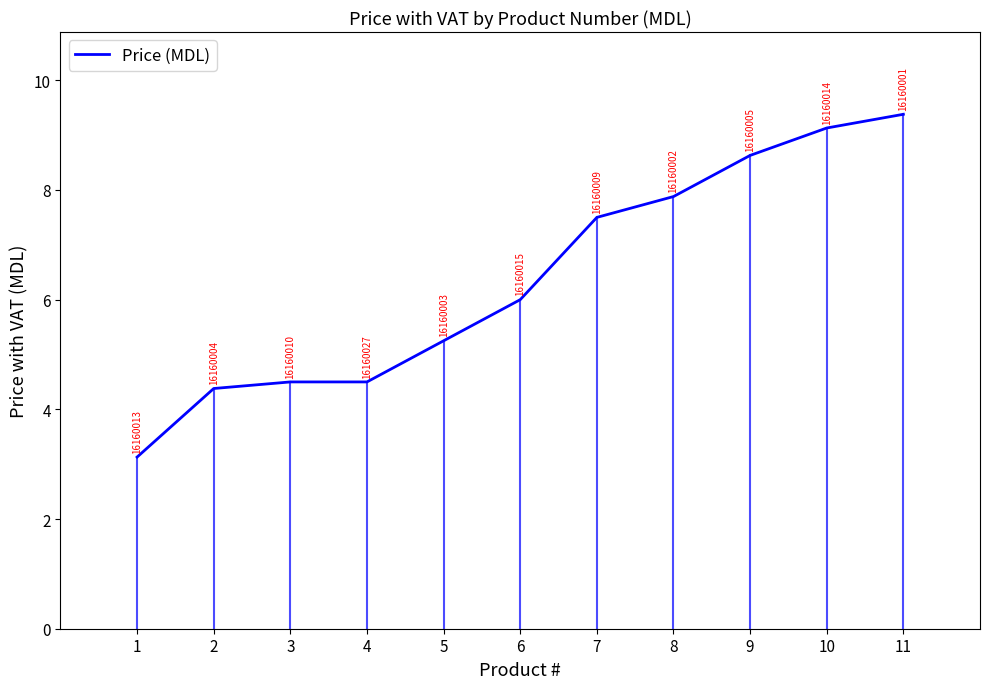

What is the ratio of the value at 1 to the value at 5?

0.6